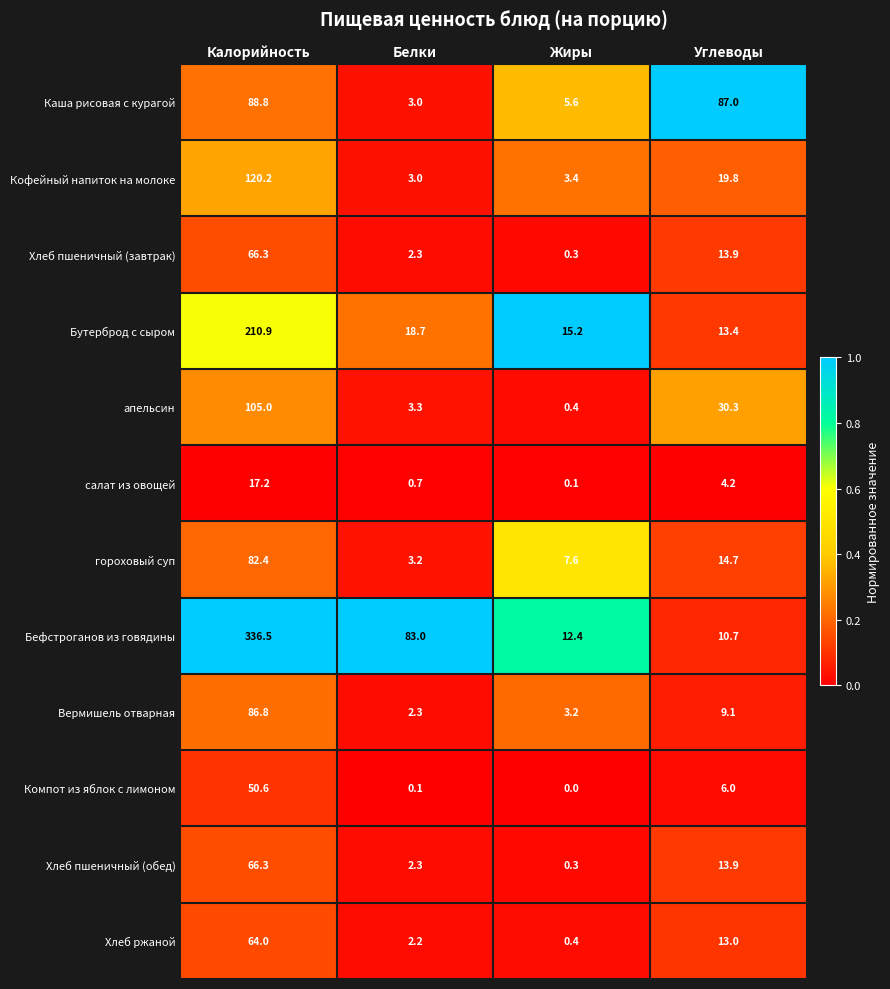

Read the гороховый суп value at Углеводы.

14.7